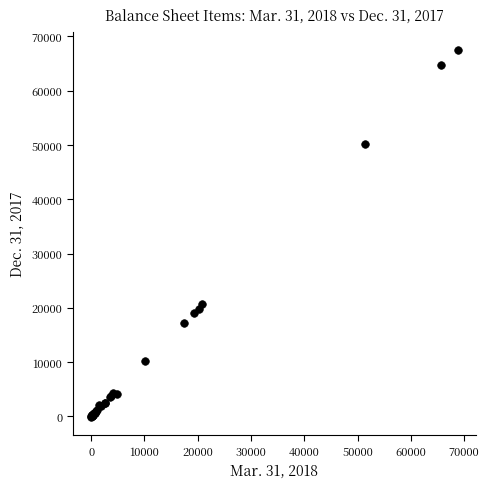

What Y value in the scatter plot is closest to 33695?

20760.5